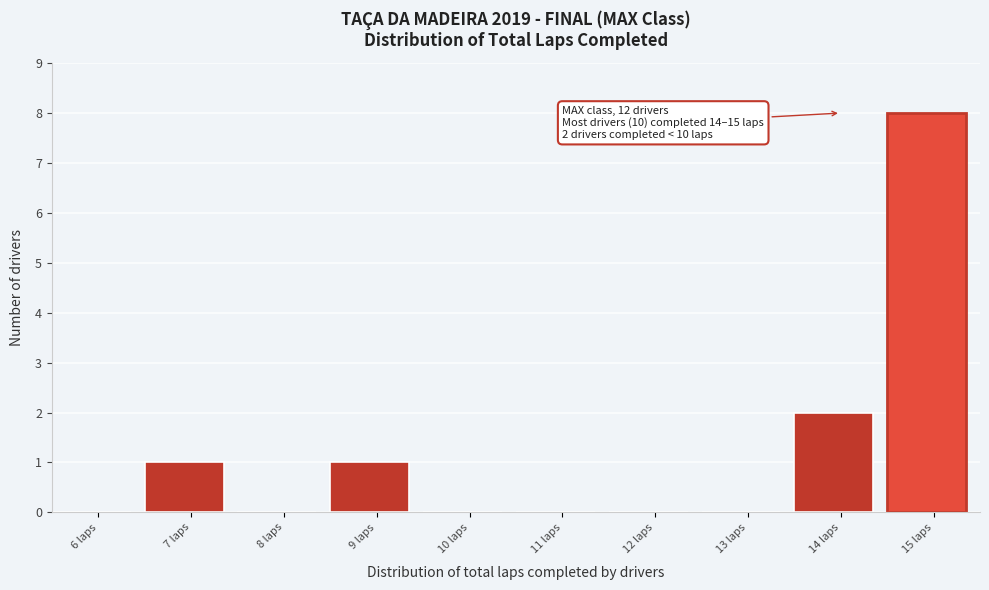

Reading right to left, extract all data points from this chart.

15 laps=8	14 laps=2	13 laps=0	12 laps=0	11 laps=0	10 laps=0	9 laps=1	8 laps=0	7 laps=1	6 laps=0